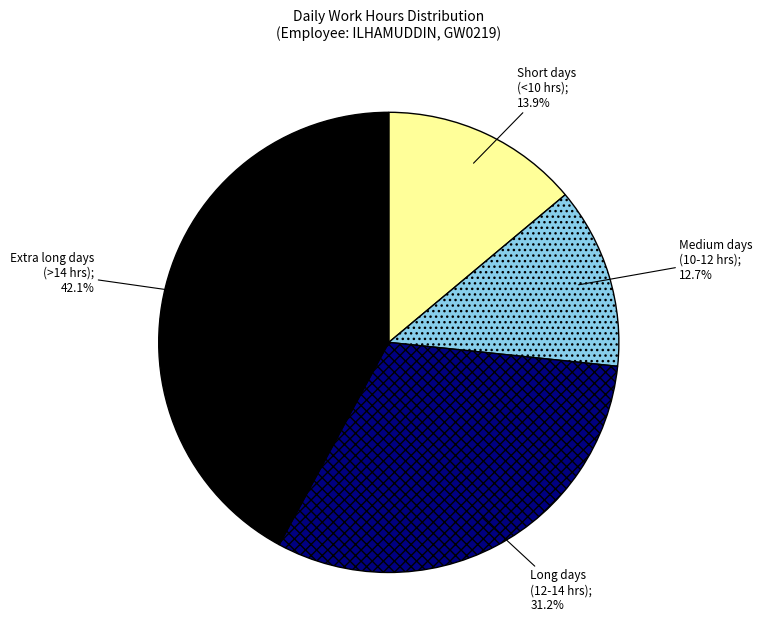

Is there any slice that represents more than half of the pie?

No